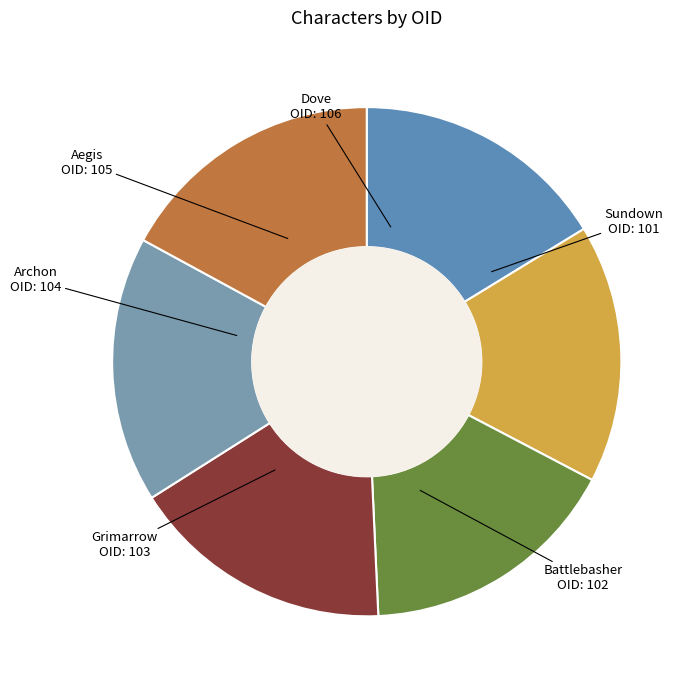

Which has a higher value, Dove or Sundown?

Dove